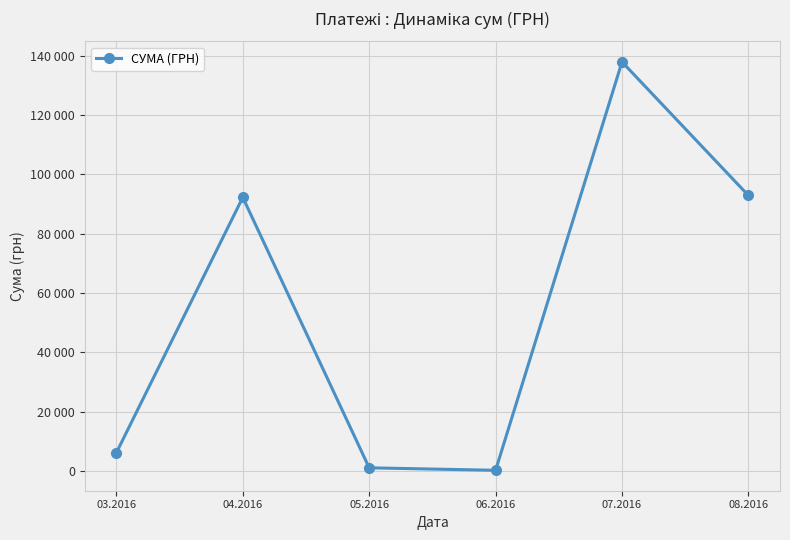

What is the greatest value displayed?

137843.0